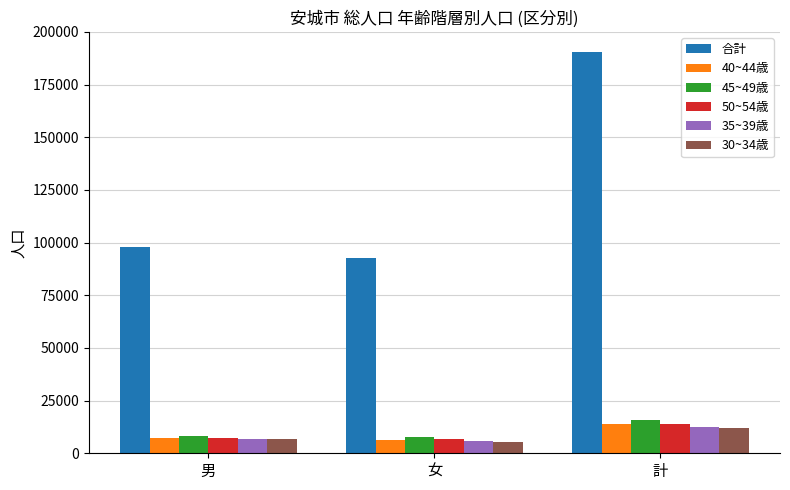

What is the total value across all series at 女?

124939